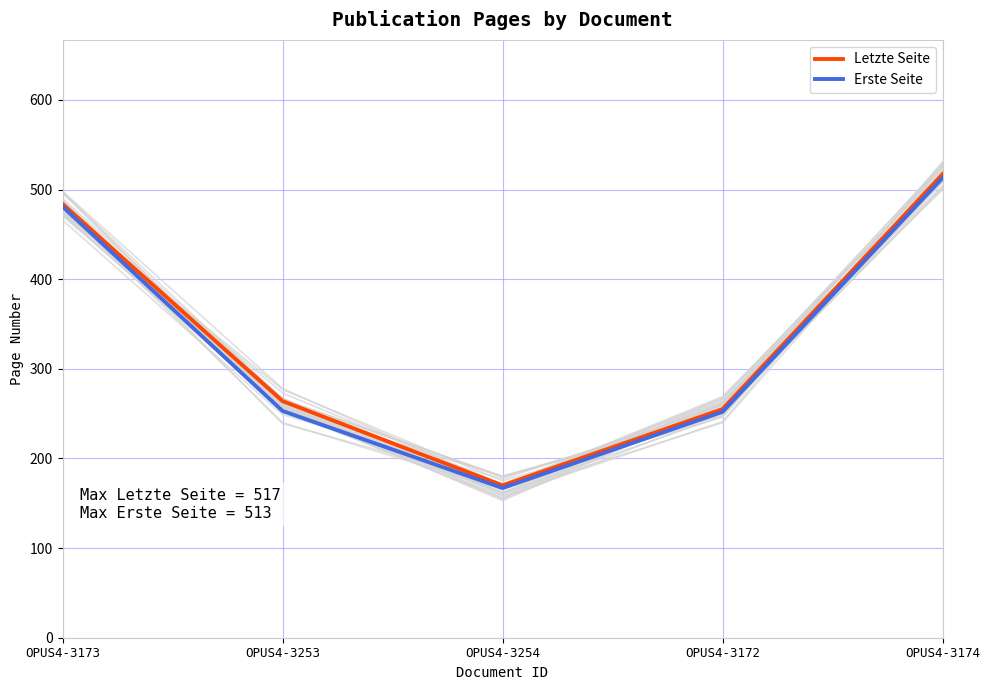

Count the number of data series in this chart.

2